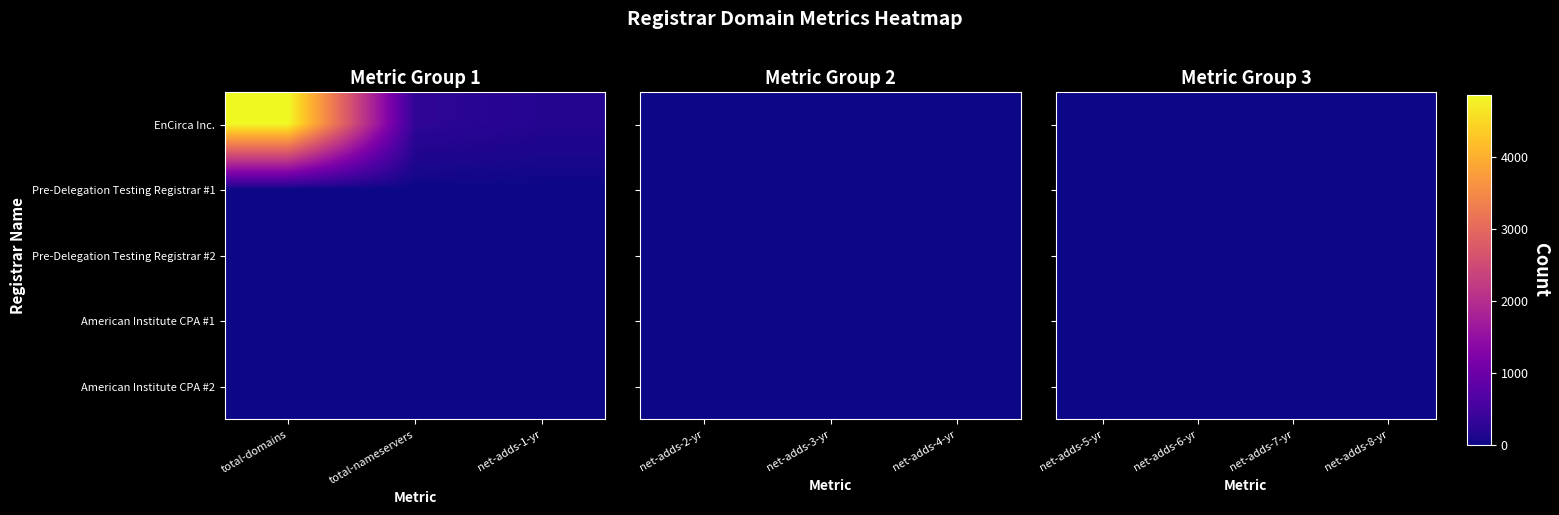

Which series has the largest total across all categories?

EnCirca Inc.